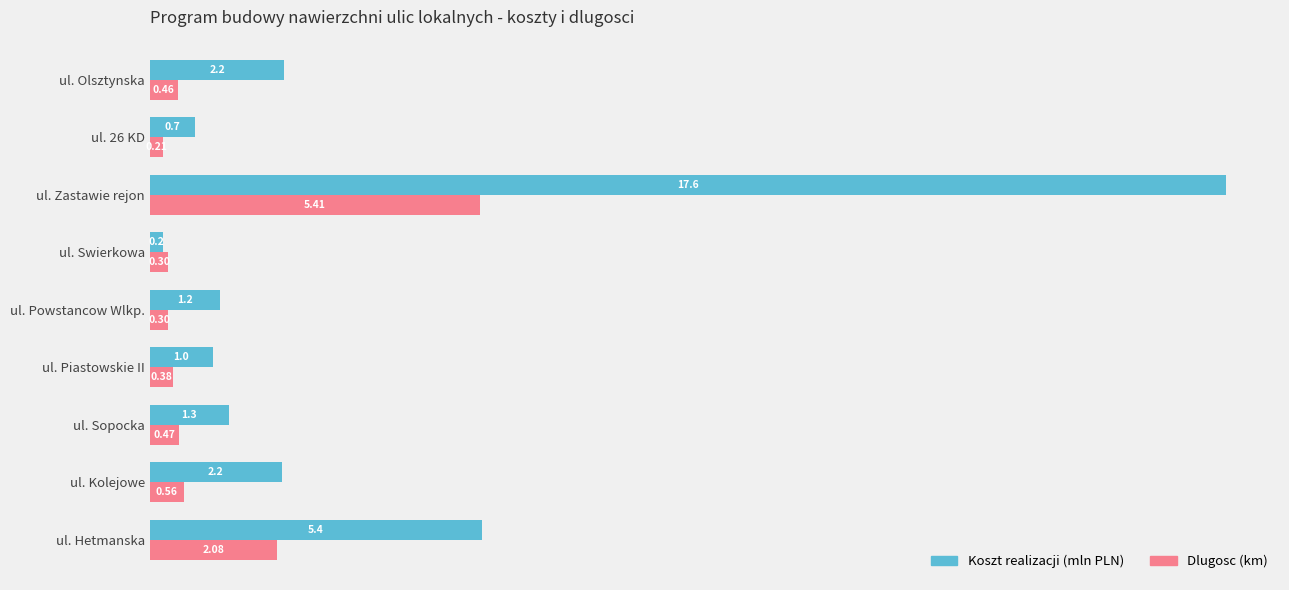

Which series has the largest range (max minus min)?

Koszt realizacji (mln PLN)